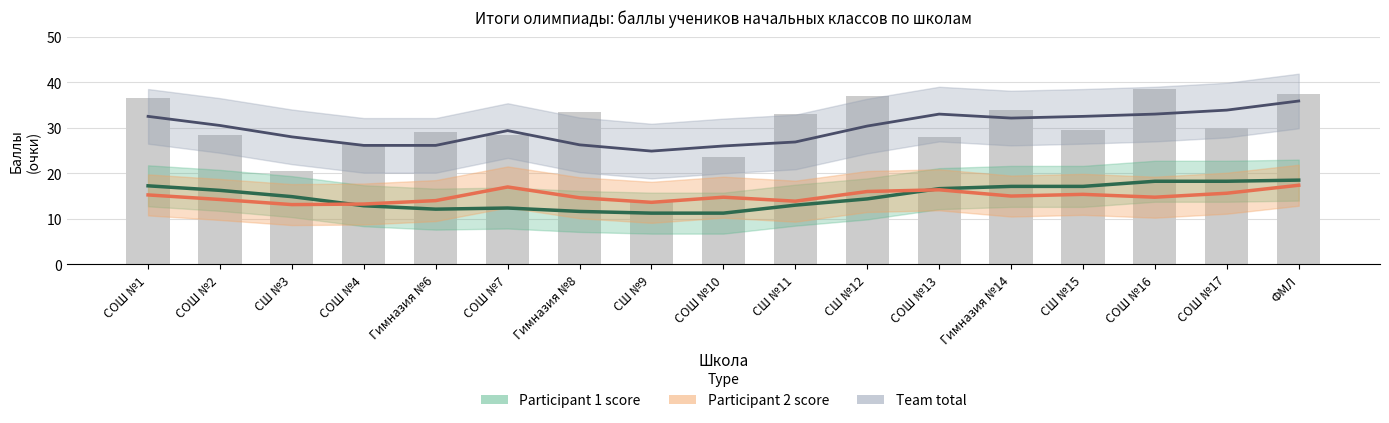

What is the maximum value shown in the chart?

38.5